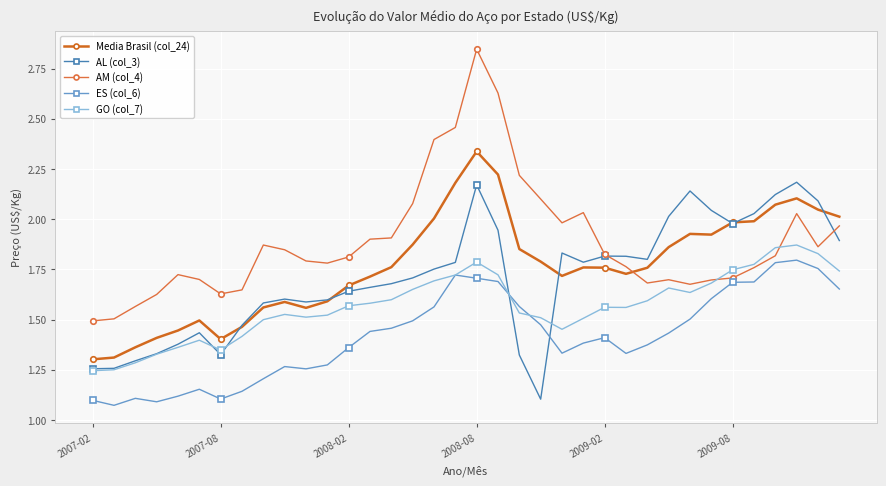

Does the chart have visible grid lines?

Yes